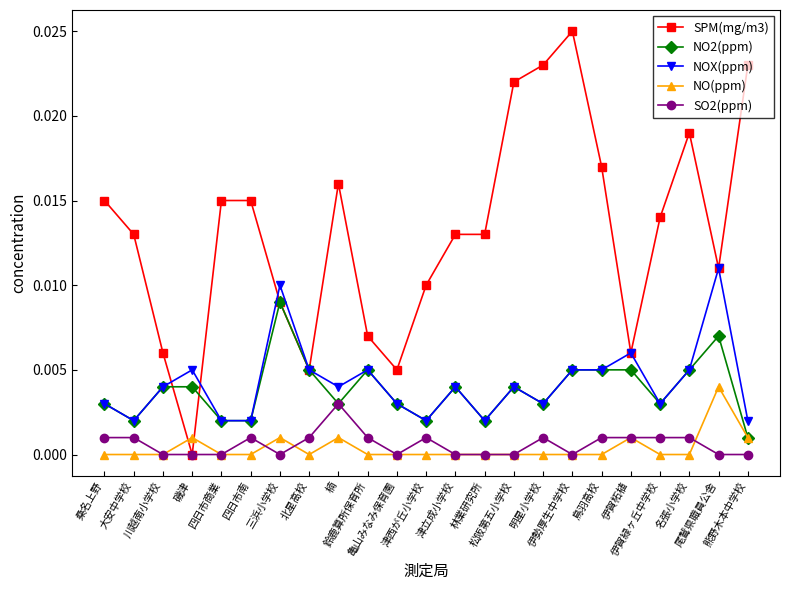

Which series has the largest total across all categories?

SPM(mg/m3)